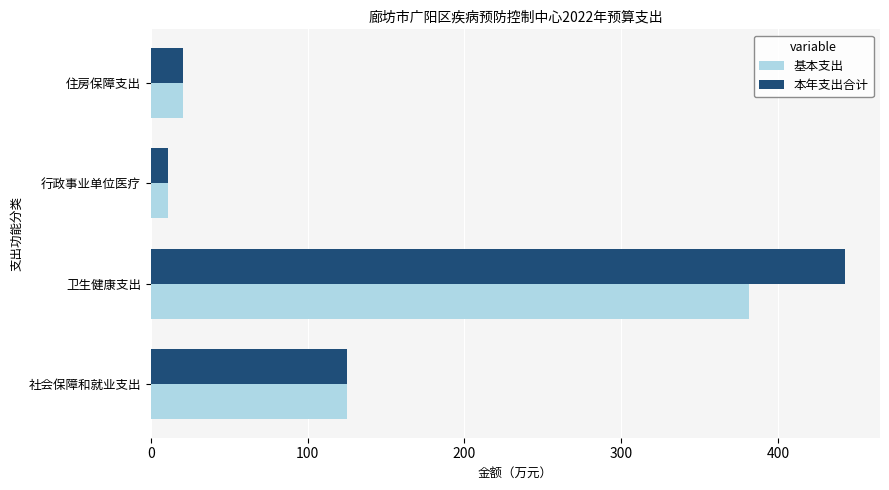

What is the sum of all 本年支出合计 values?

599.2